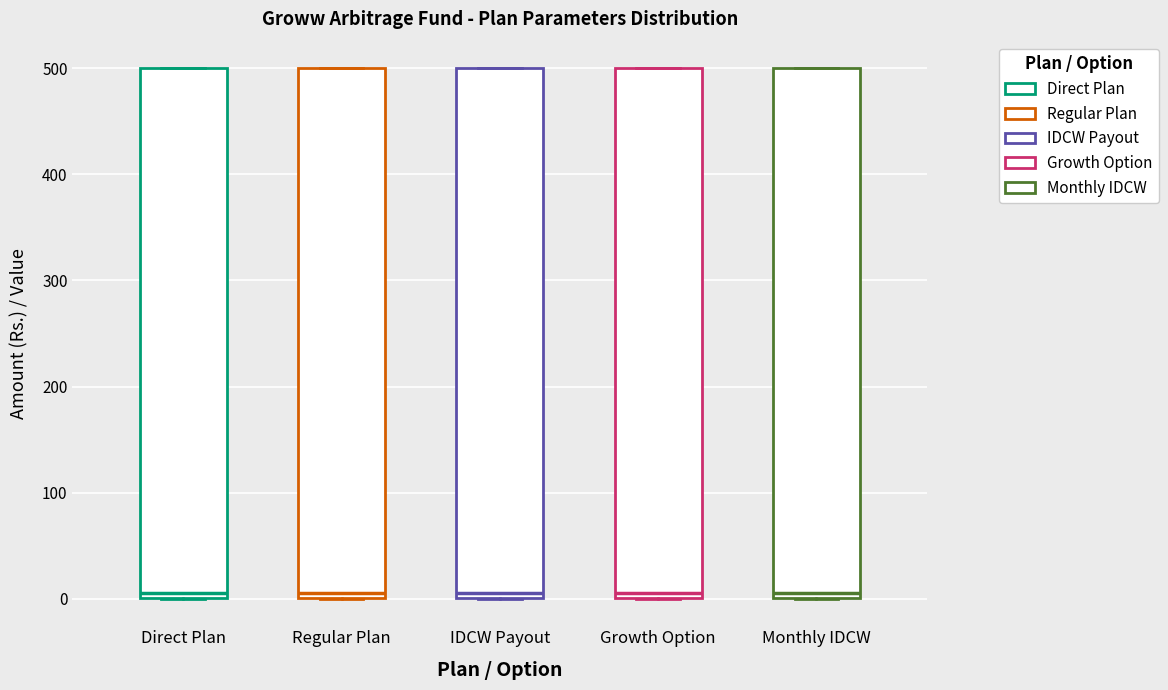

Reading left to right, read every box against the y-axis: the position of its median line, the range the box covers, and the ends of its whiskers. The values are not printed on the chart, so give them approximately, as read against the axis.

Direct Plan: median 10, box 0 to 500, whiskers 0 to 500
Regular Plan: median 10, box 0 to 500, whiskers 0 to 500
IDCW Payout: median 10, box 0 to 500, whiskers 0 to 500
Growth Option: median 10, box 0 to 500, whiskers 0 to 500
Monthly IDCW: median 10, box 0 to 500, whiskers 0 to 500